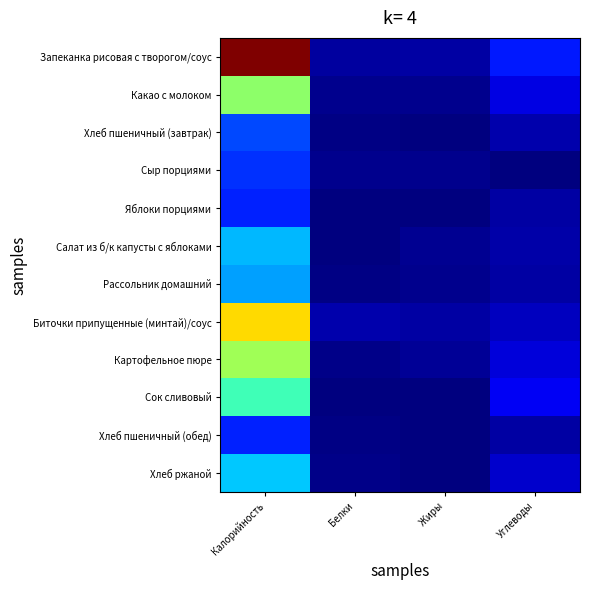

Reading left to right, list all the values displayed in this chart.

Запеканка рисовая с творогом/соус: Калорийность=1.0	Белки=0.0	Жиры=0.0	Углеводы=0.1
Какао с молоком: Калорийность=0.5	Белки=0.0	Жиры=0.0	Углеводы=0.1
Хлеб пшеничный (завтрак): Калорийность=0.2	Белки=0.0	Жиры=0.0	Углеводы=0.0
Сыр порциями: Калорийность=0.2	Белки=0.0	Жиры=0.0	Углеводы=0.0
Яблоки порциями: Калорийность=0.2	Белки=0.0	Жиры=0.0	Углеводы=0.0
Салат из б/к капусты с яблоками: Калорийность=0.3	Белки=0.0	Жиры=0.0	Углеводы=0.0
Рассольник домашний: Калорийность=0.3	Белки=0.0	Жиры=0.0	Углеводы=0.0
Биточки припущенные (минтай)/соус: Калорийность=0.7	Белки=0.0	Жиры=0.0	Углеводы=0.1
Картофельное пюре: Калорийность=0.5	Белки=0.0	Жиры=0.0	Углеводы=0.1
Сок сливовый: Калорийность=0.4	Белки=0.0	Жиры=0.0	Углеводы=0.1
Хлеб пшеничный (обед): Калорийность=0.2	Белки=0.0	Жиры=0.0	Углеводы=0.0
Хлеб ржаной: Калорийность=0.3	Белки=0.0	Жиры=0.0	Углеводы=0.1